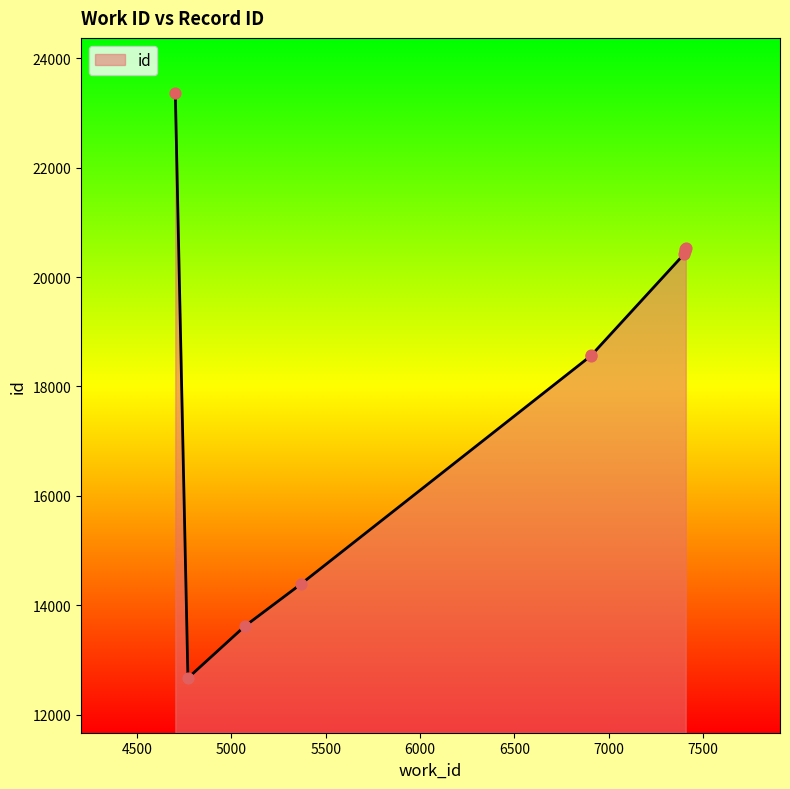

Between 4769 and 7400, which is larger?

7400